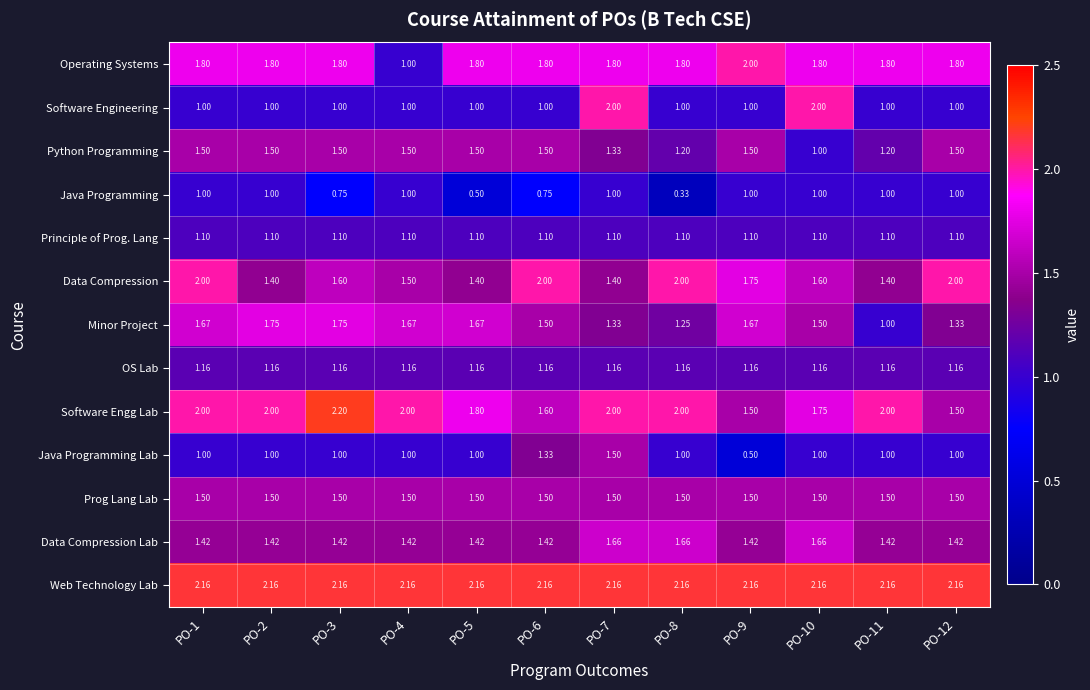

Between PO-8 and PO-12, which series saw the biggest shift?

Java Programming